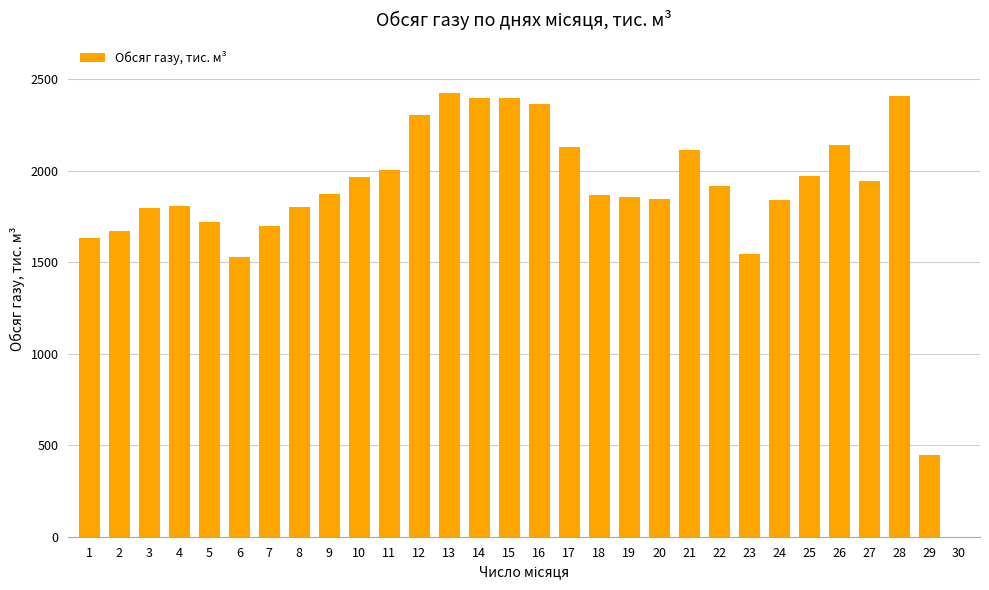

The chart shows a value of 490.0 at 13. True or false?

False